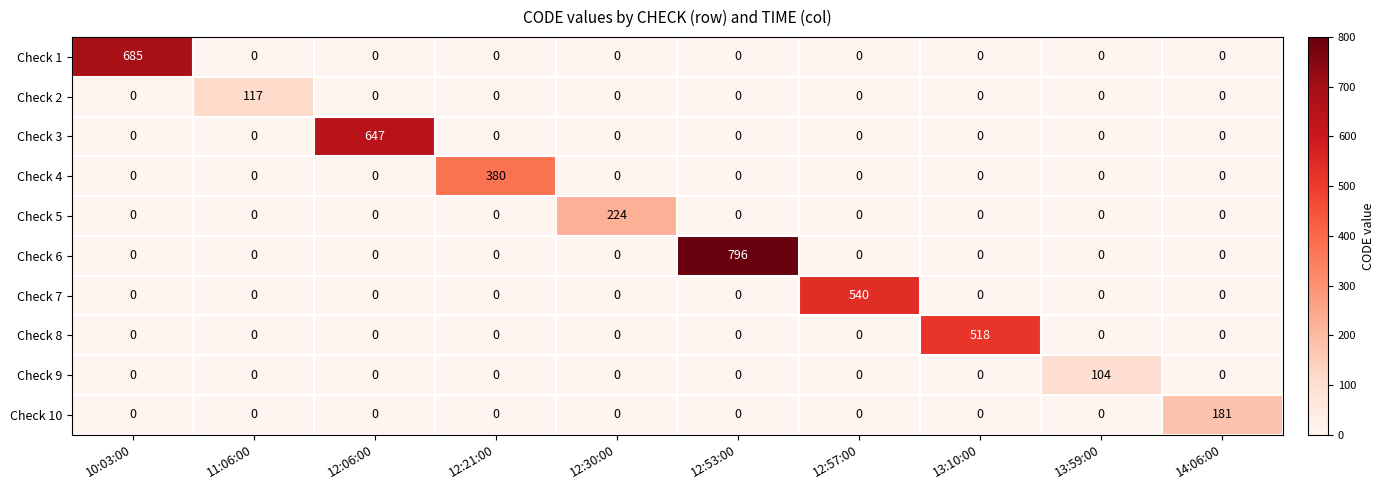

Which series has the largest range (max minus min)?

Check 6